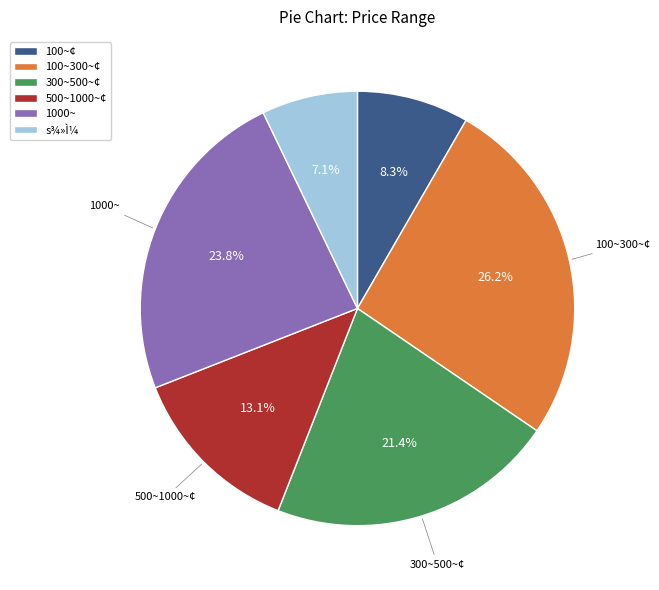

Which category has the smallest portion of the pie?

s¾»Ì¼